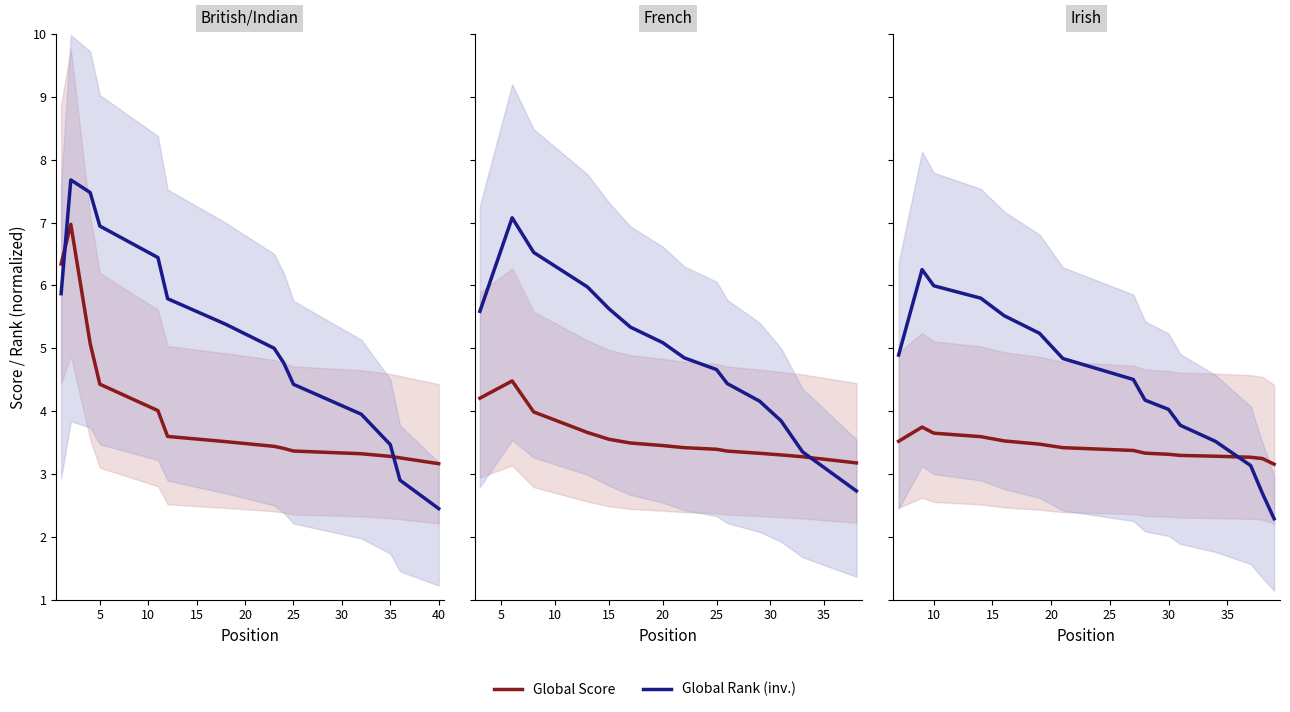

What are all the series names shown in the legend?

Global Score, Global Rank (inv.)